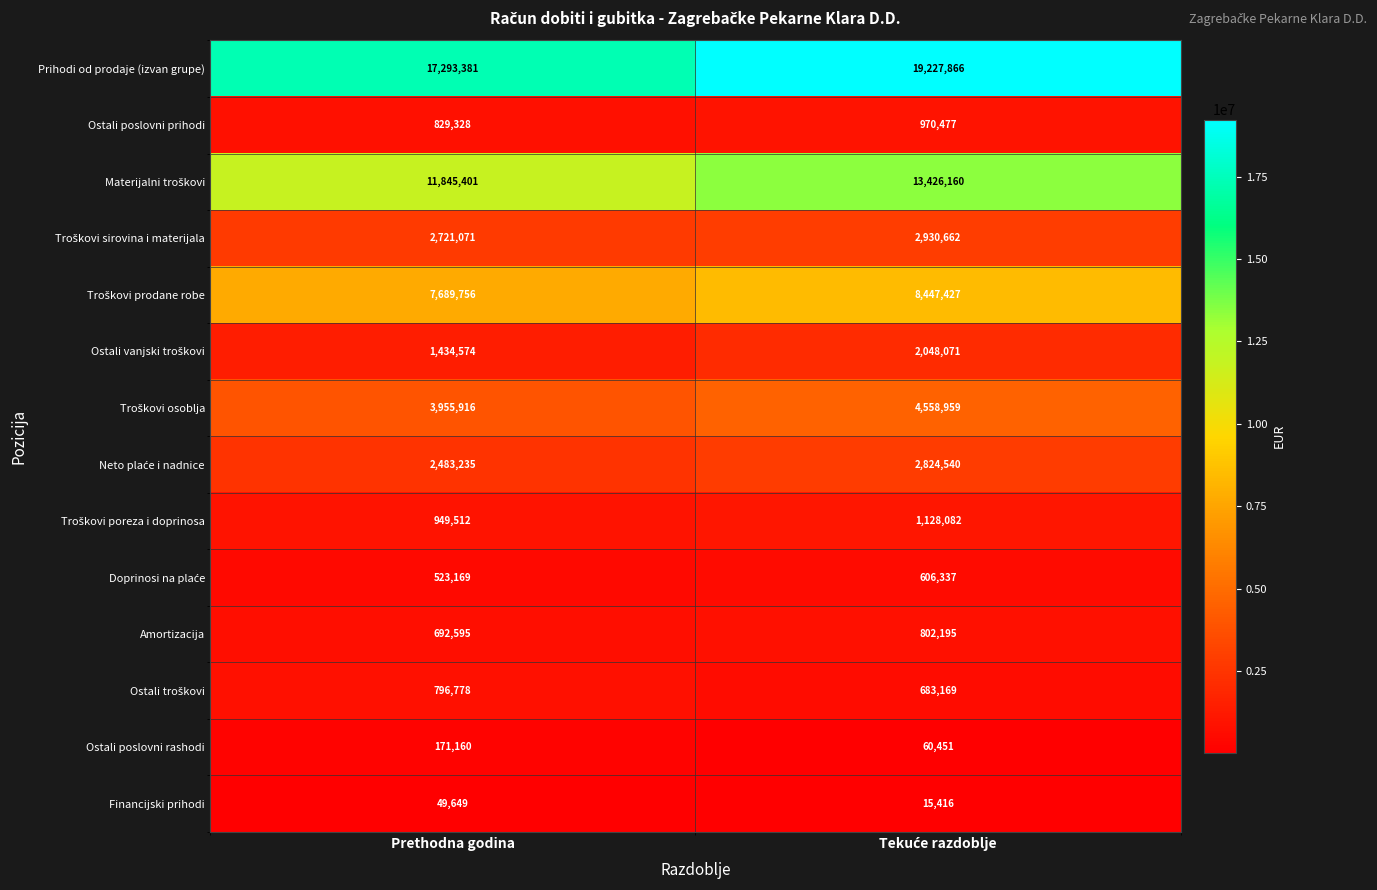

What is the smallest value displayed?

15416